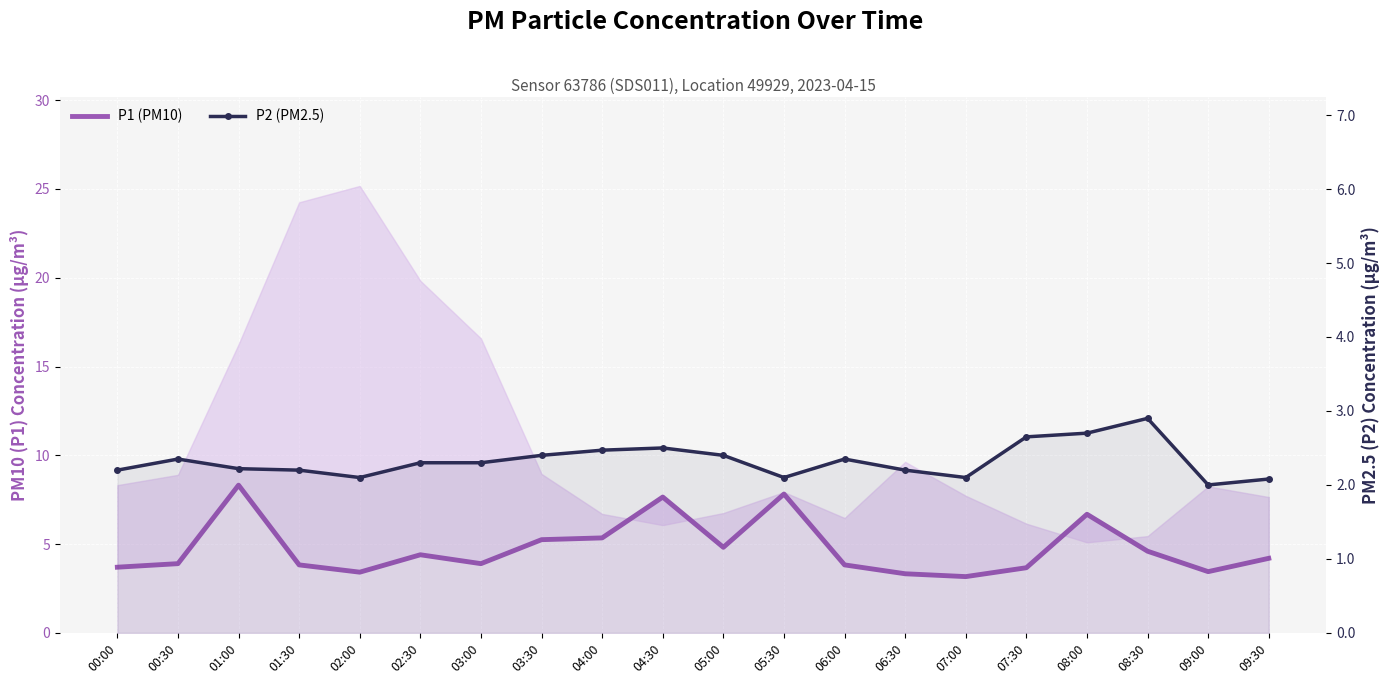

What is the difference between the P1 (PM10) values at 00:30 and 07:00?

0.7